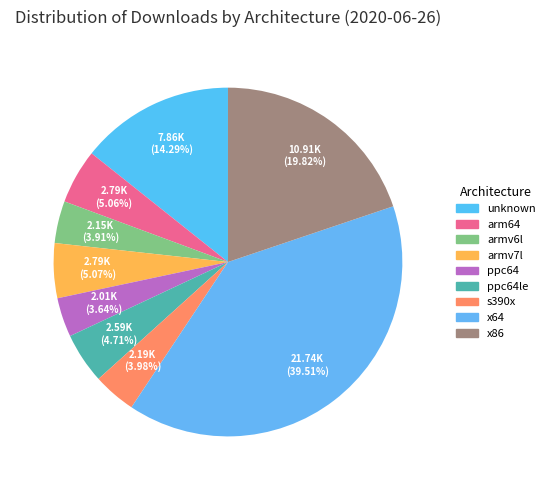

The armv6l slice represents 4% of the pie. True or false?

True